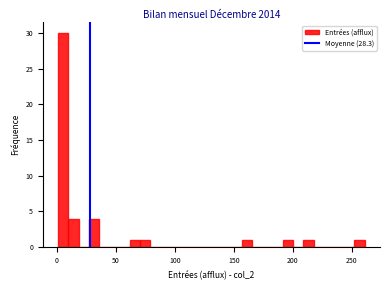

Around what value on the x-axis is the tallest bar? Give the approximate position of its centre, as read against the axis.

5